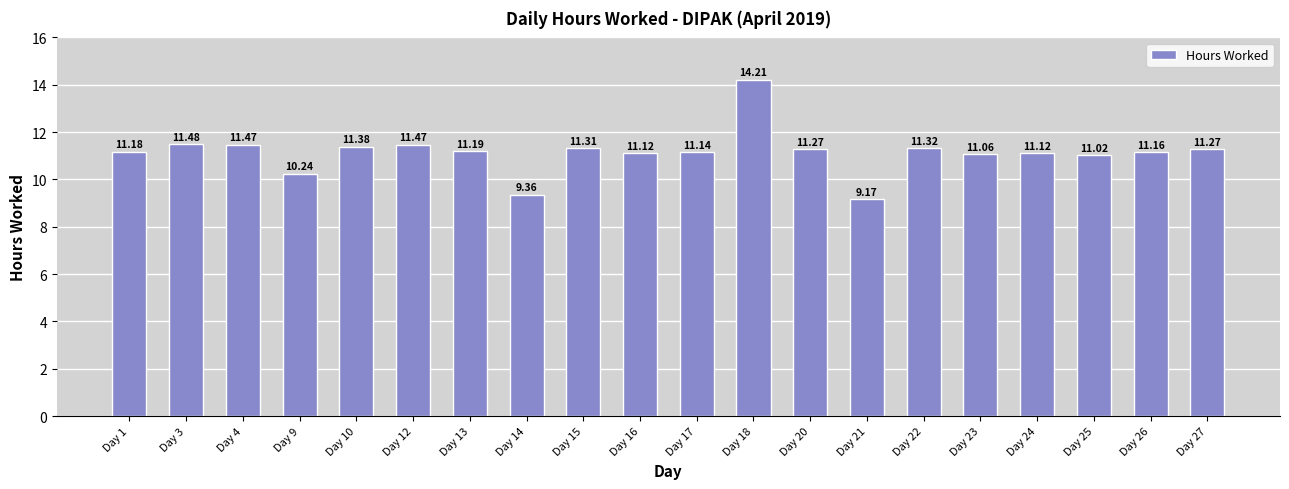

What is the change in value from Day 10 to Day 14?

-2.0